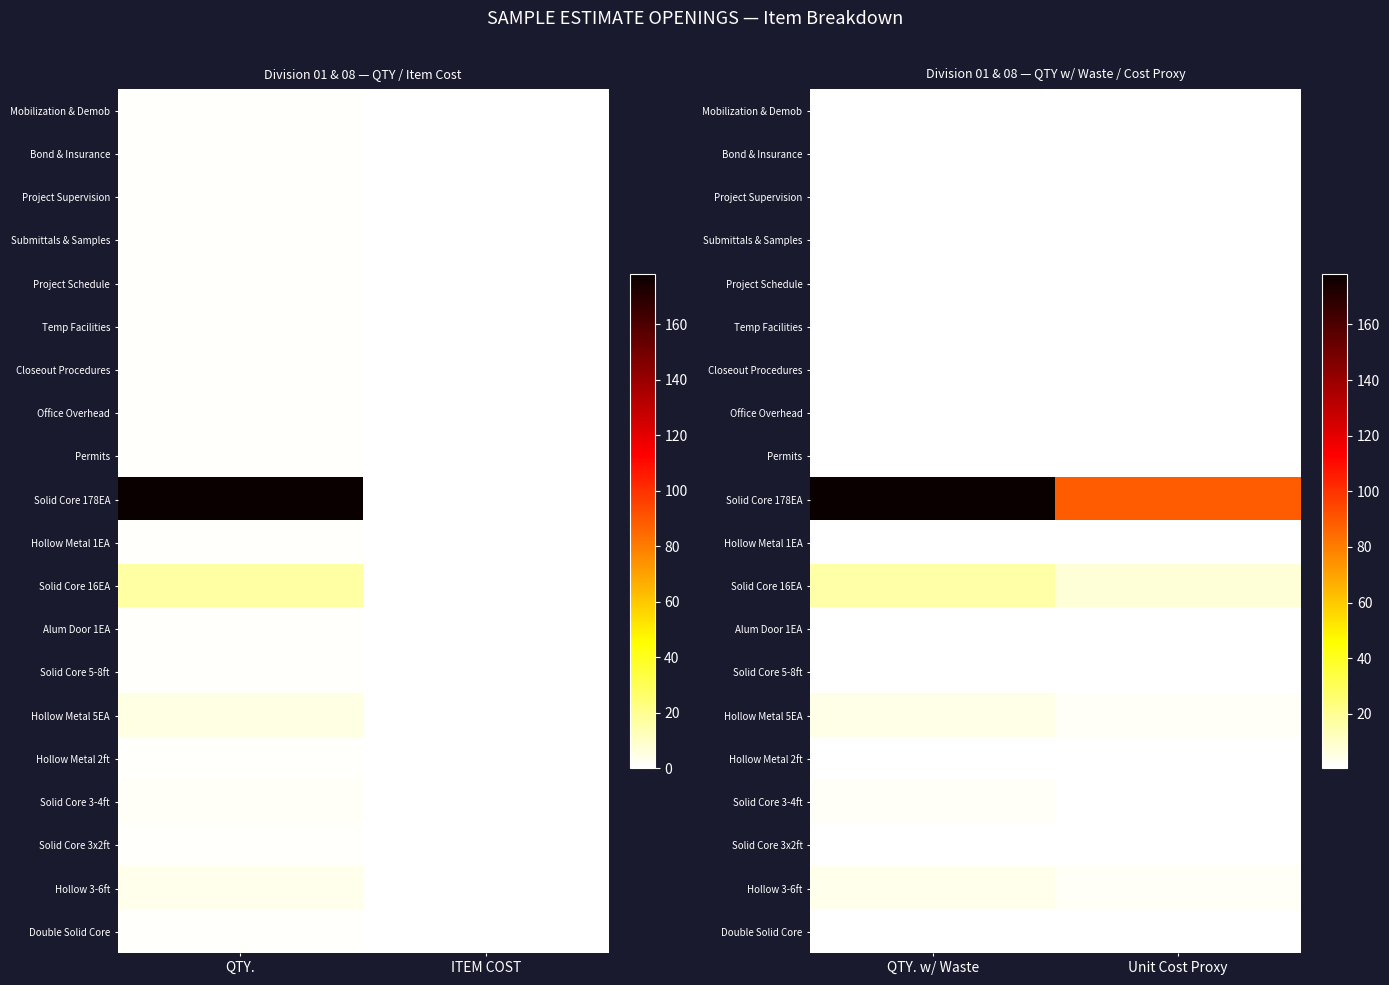

What is the average value of the Submittals & Samples series?

0.8